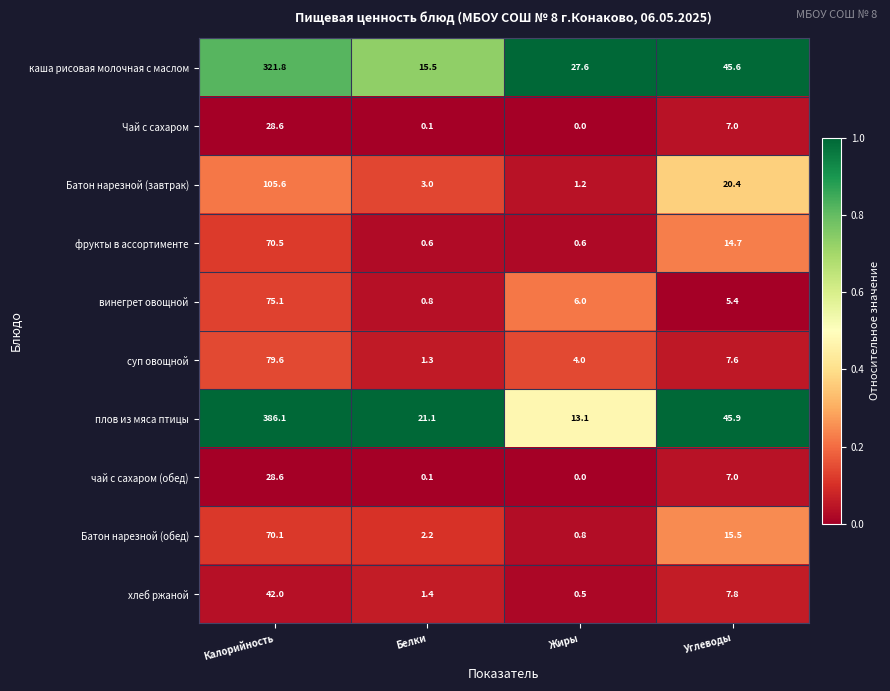

What is the difference between the highest and lowest values at Жиры?

27.6